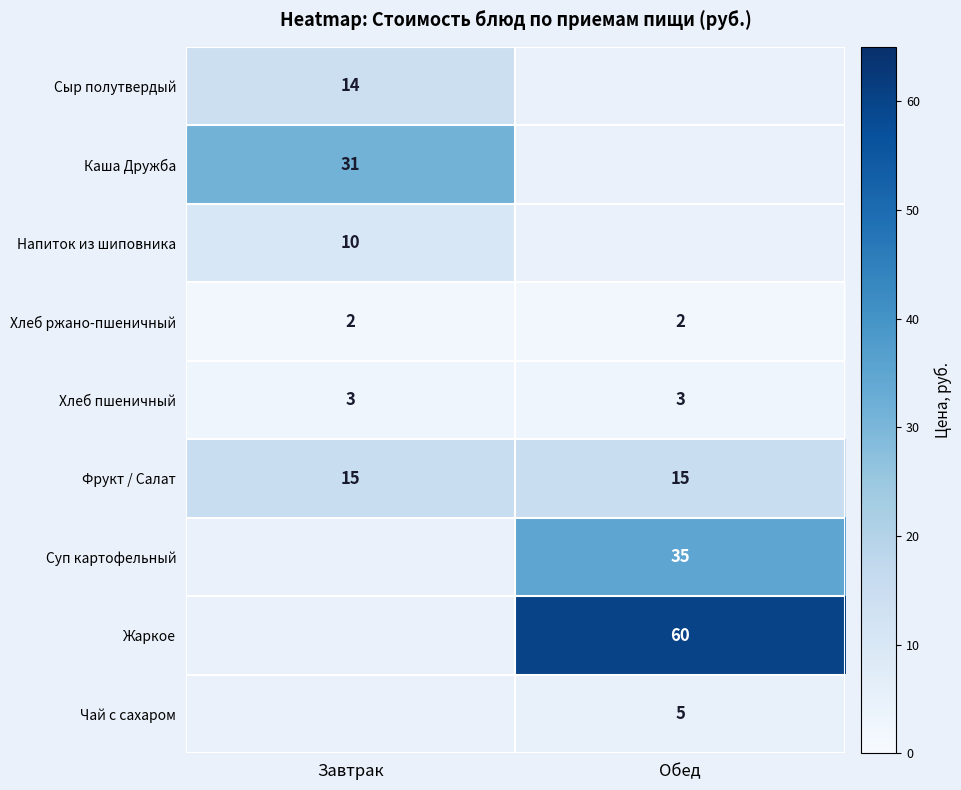

True or false: Хлеб ржано-пшеничный has a value of 2 at Завтрак.

True